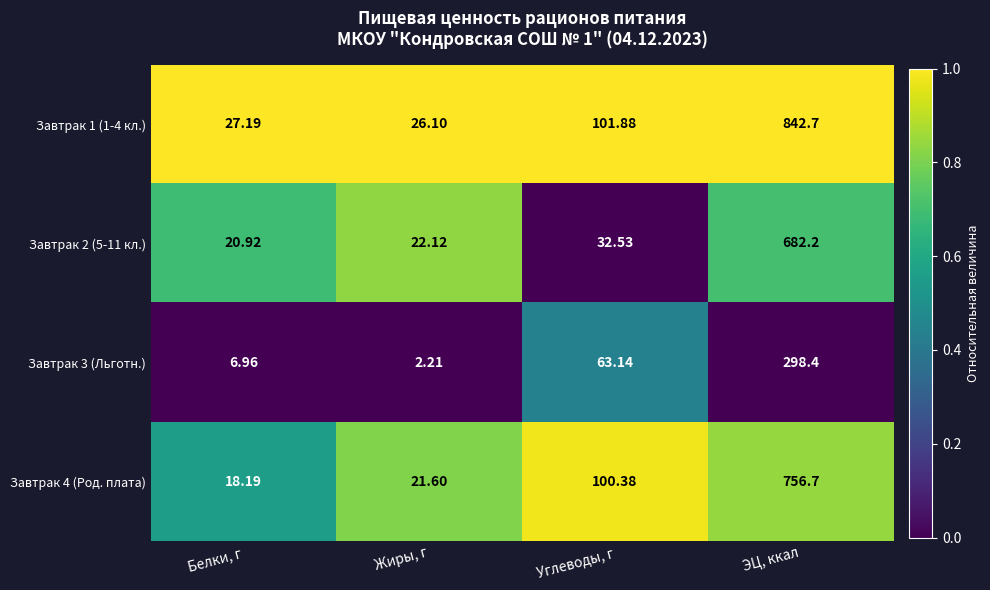

What is the total value across all series at Жиры, г?

72.0